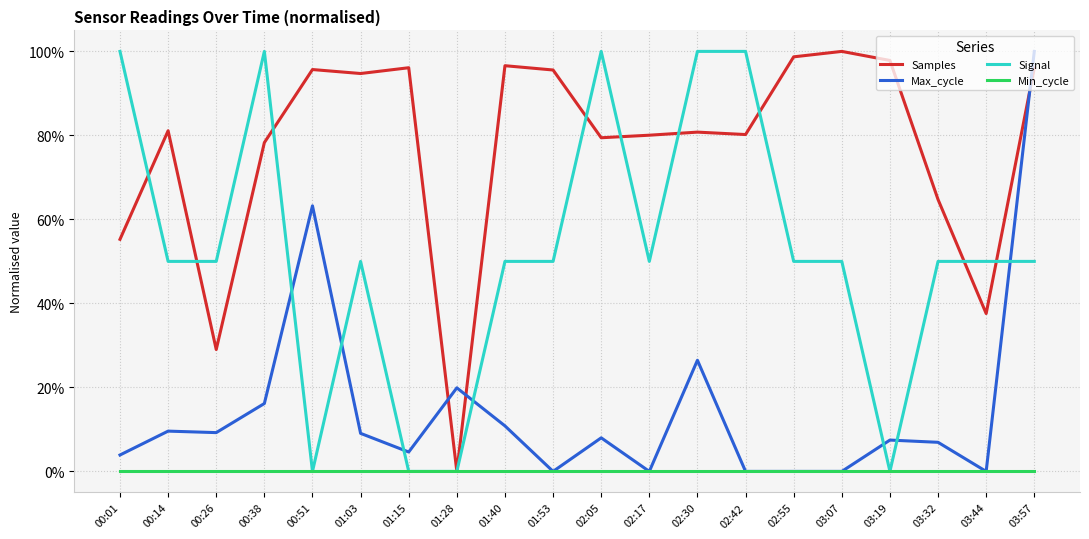

Between 01:03 and 03:57, which series saw the biggest shift?

Max_cycle